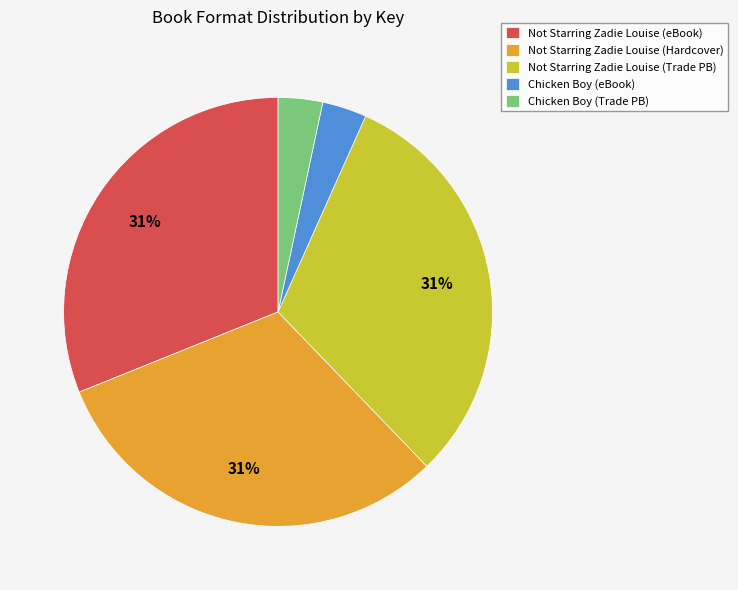

The Chicken Boy (Trade PB) slice represents 3% of the pie. True or false?

True